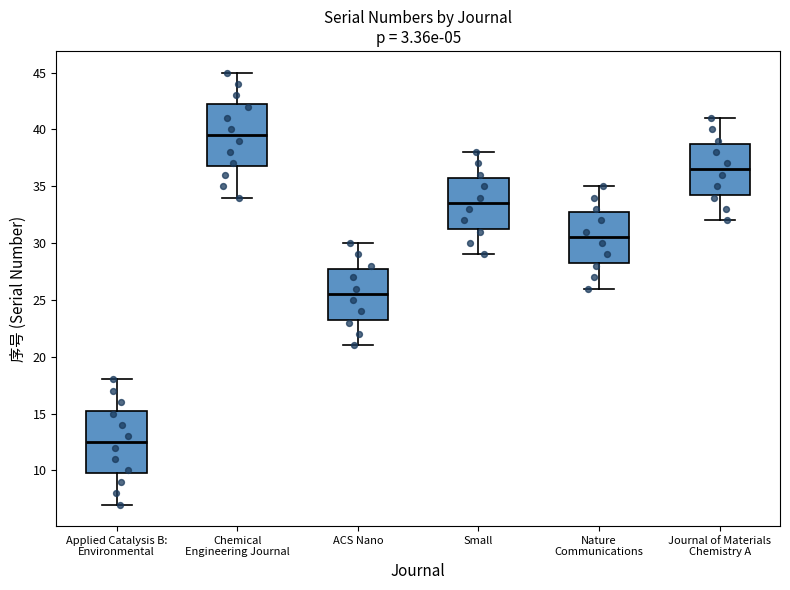

Where does the lower whisker of the box for Small end on the y-axis? The values are not printed on the chart, so give them approximately, as read against the axis.

29.0